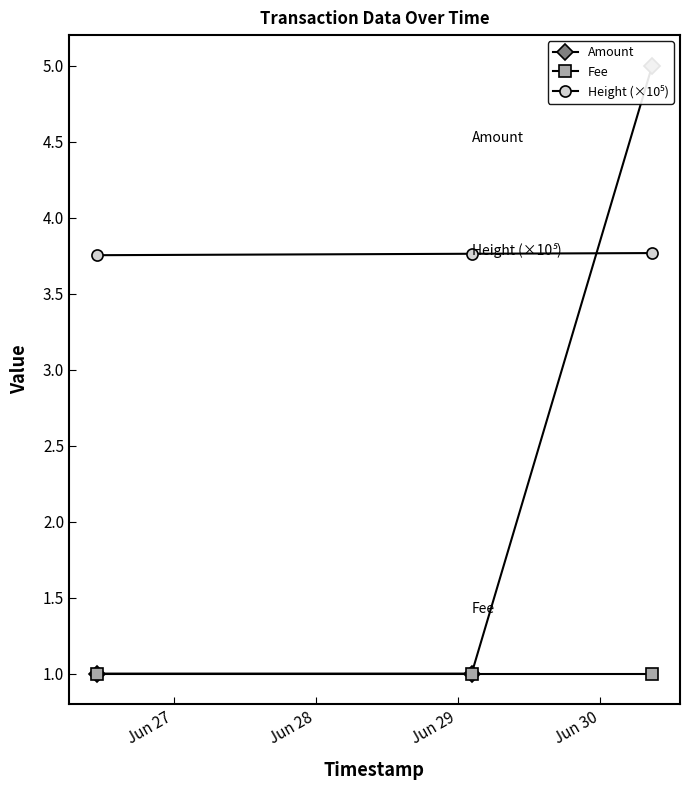

What is the value of the Fee point at the 2nd from the left?

1.0